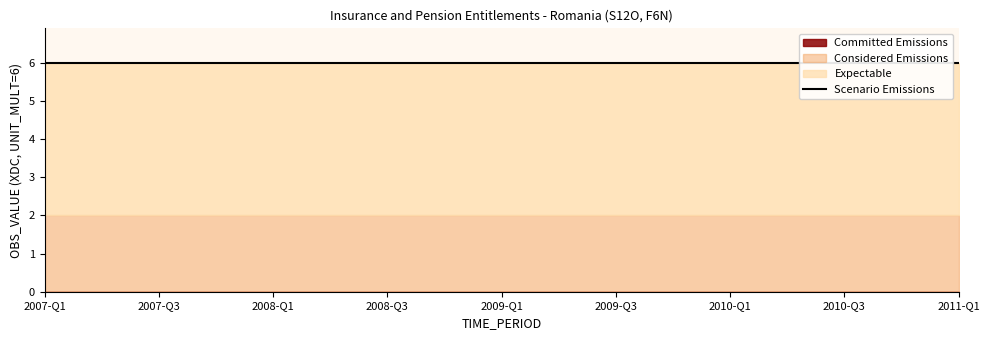

True or false: Scenario Emissions and Expectable cross at least once.

False